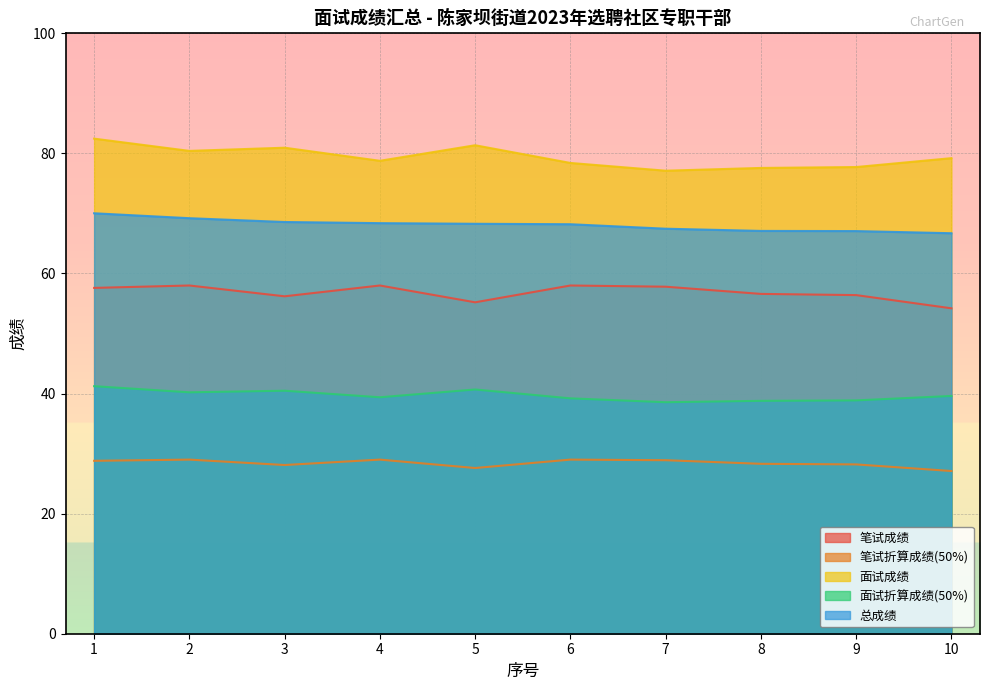

Reading left to right, transcribe all the data shown in this chart.

笔试成绩: 1=57.6	2=58.0	3=56.2	4=58.0	5=55.2	6=58.0	7=57.8	8=56.6	9=56.4	10=54.2
笔试折算成绩(50%): 1=28.8	2=29.0	3=28.1	4=29.0	5=27.6	6=29.0	7=28.9	8=28.3	9=28.2	10=27.1
面试成绩: 1=82.5	2=80.4	3=81.0	4=78.8	5=81.4	6=78.4	7=77.1	8=77.6	9=77.7	10=79.2
面试折算成绩(50%): 1=41.2	2=40.2	3=40.5	4=39.4	5=40.7	6=39.2	7=38.6	8=38.8	9=38.9	10=39.6
总成绩: 1=70.0	2=69.2	3=68.6	4=68.4	5=68.3	6=68.2	7=67.5	8=67.1	9=67.1	10=66.7